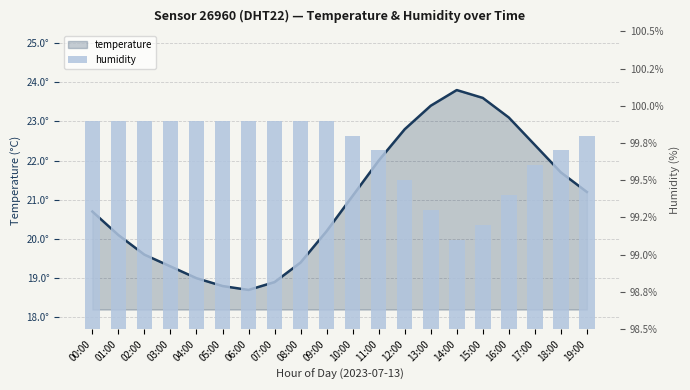

Reading right to left, transcribe all the data shown in this chart.

temperature: 21.2	21.7	22.4	23.1	23.6	23.8	23.4	22.8	22.0	21.1	20.2	19.4	18.9	18.7	18.8	19.0	19.3	19.6	20.1	20.7
humidity: 99.8	99.7	99.6	99.4	99.2	99.1	99.3	99.5	99.7	99.8	99.9	99.9	99.9	99.9	99.9	99.9	99.9	99.9	99.9	99.9